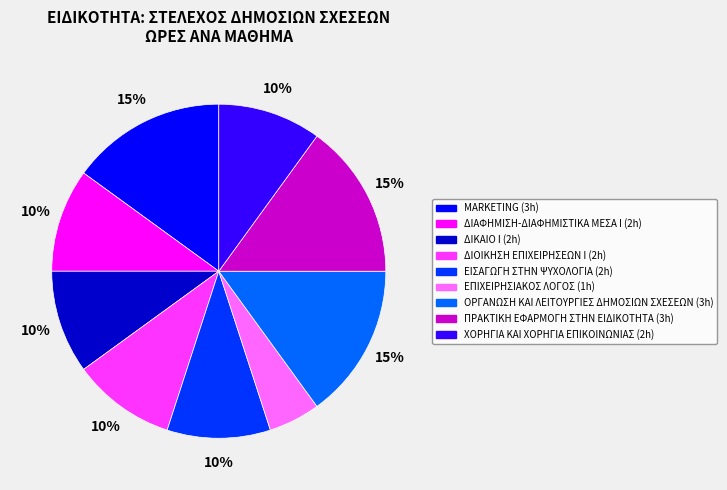

True or false: ΧΟΡΗΓΙΑ KAI ΧΟΡΗΓΙΑ ΕΠΙΚΟΙΝΩΝΙΑΣ accounts for 16% of the total.

False